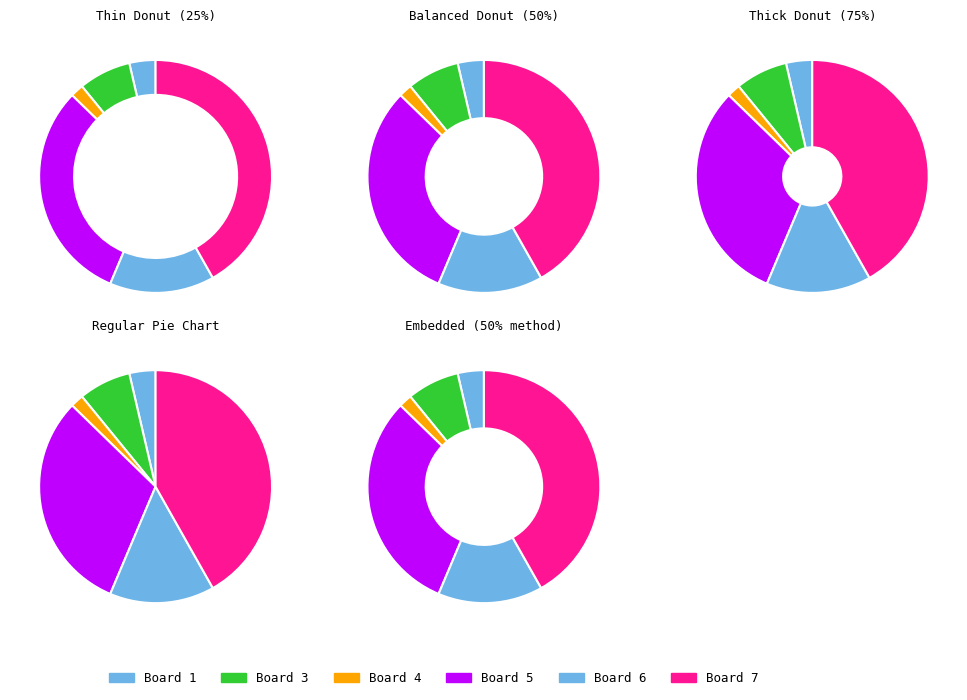

Is it true that 5 is 23% of the pie?

False